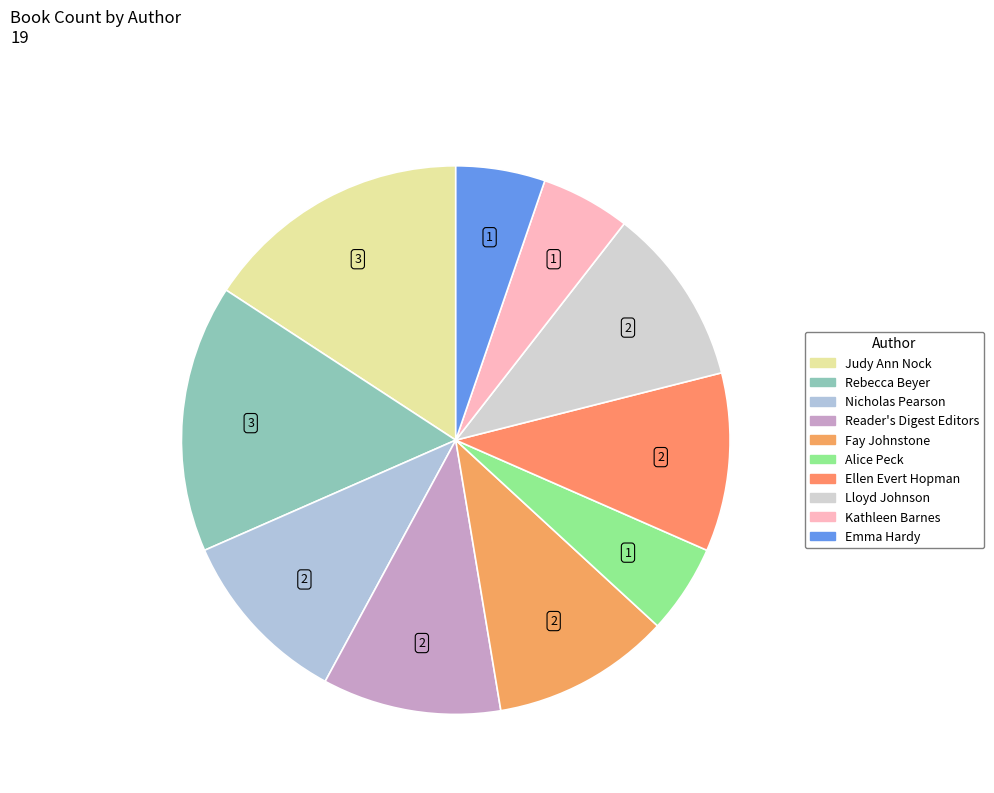

How many slices are in this pie chart?

10